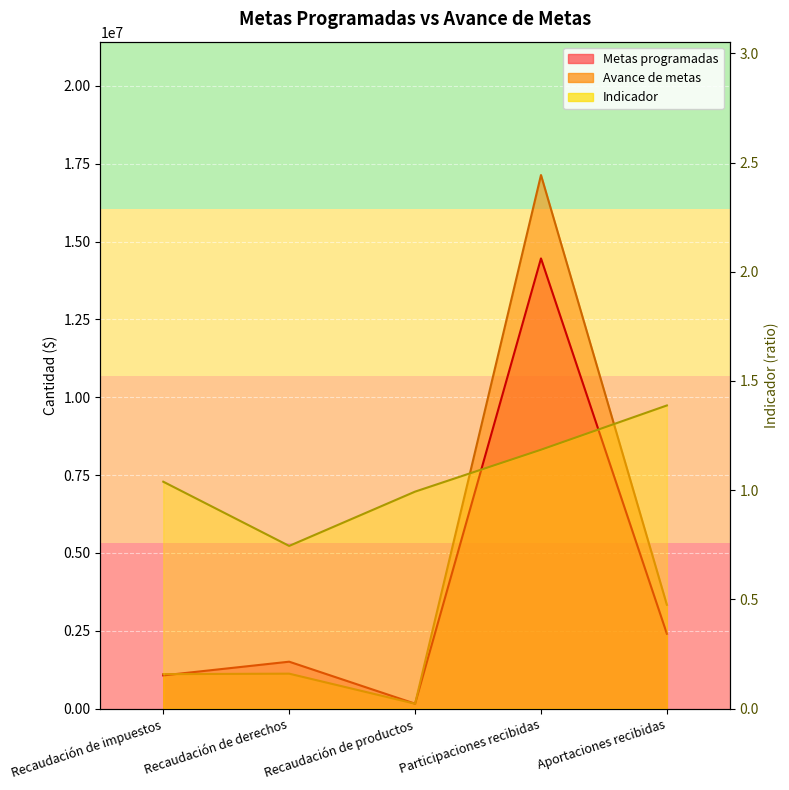

Reading left to right, extract all data points from this chart.

Metas programadas: Recaudación de impuestos=1066685.0	Recaudación de derechos=1507024.0	Recaudación de productos=158465.0	Participaciones recibidas=14460000.0	Aportaciones recibidas=2402733.0
Avance de metas: Recaudación de impuestos=1108047.0	Recaudación de derechos=1122457.0	Recaudación de productos=157414.0	Participaciones recibidas=17138407.0	Aportaciones recibidas=3334659.0
Indicador: Recaudación de impuestos=1.0	Recaudación de derechos=0.7	Recaudación de productos=1.0	Participaciones recibidas=1.2	Aportaciones recibidas=1.4